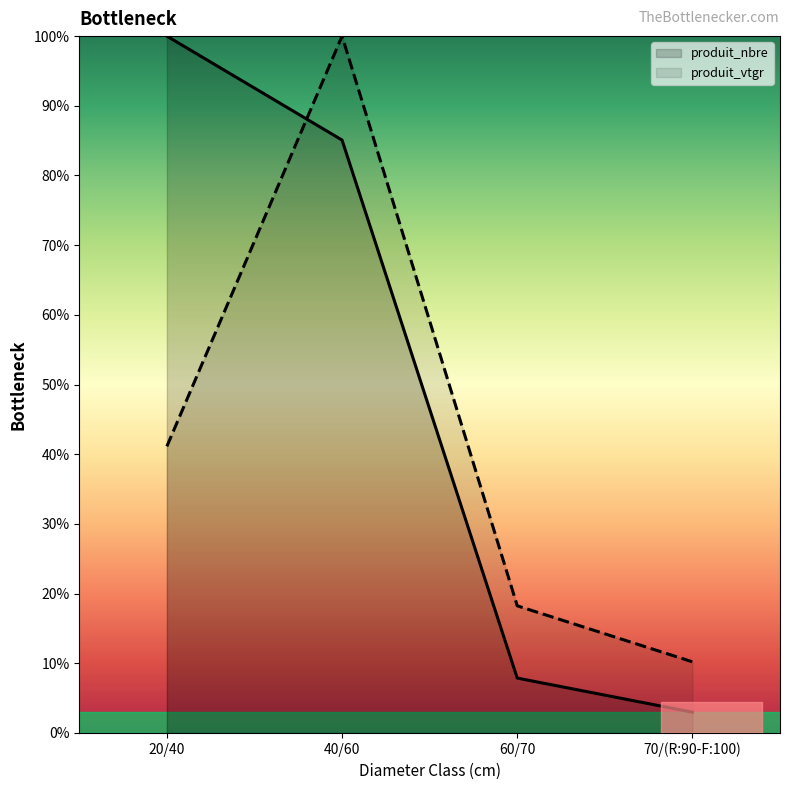

Count the number of categories in the chart.

4